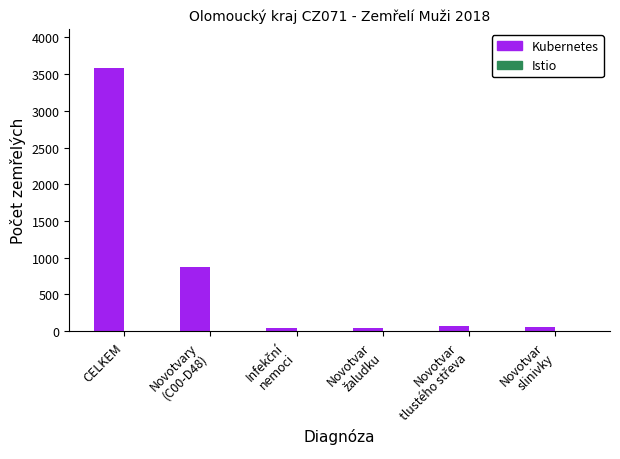

Which label corresponds to the largest value in the chart?

CELKEM